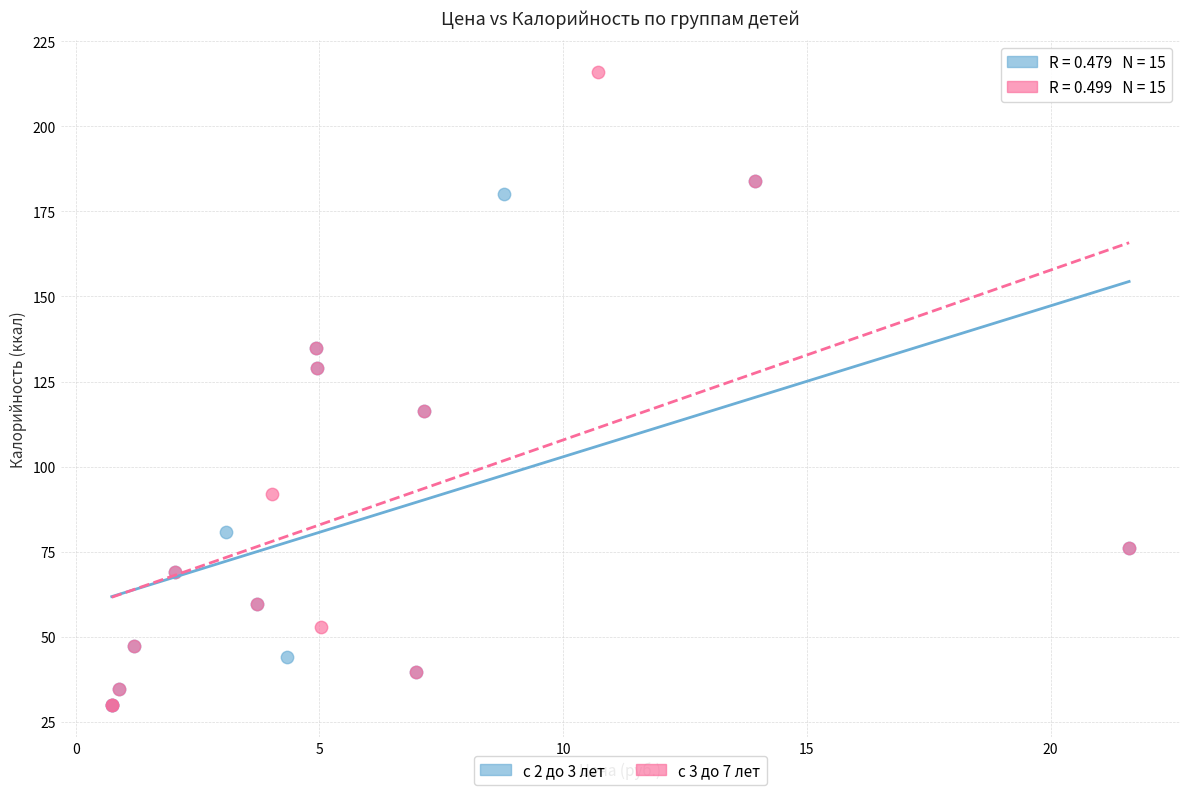

Which series has the largest Y range (max minus min)?

с 3 до 7 лет